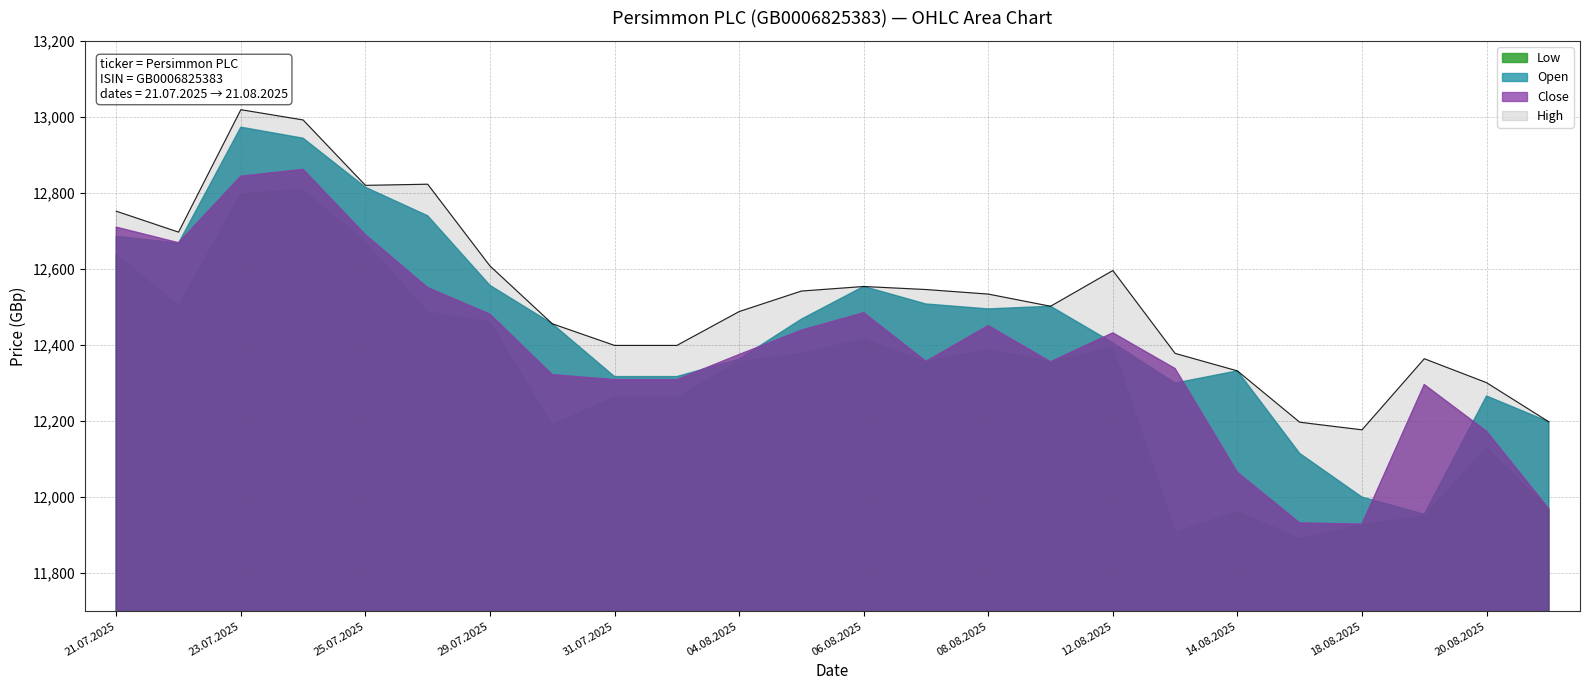

Where does the High series first go above 12534?

21.07.2025